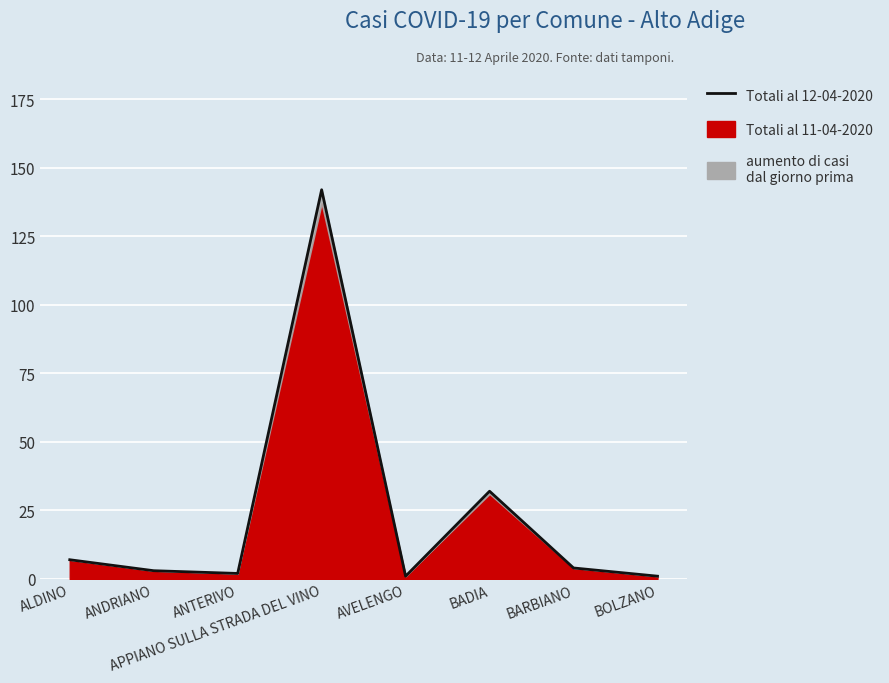

At which category does the chart reach its minimum across all series?

AVELENGO